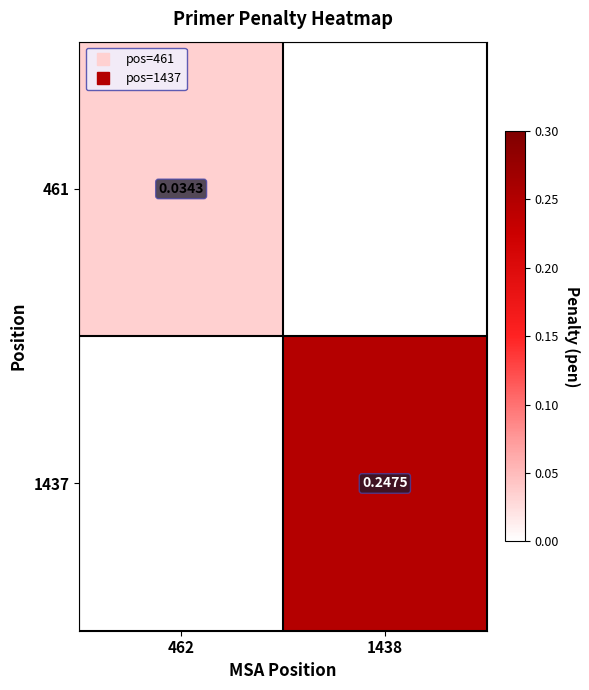

True or false: 1437 has a value of 0.2 at 1438.

True